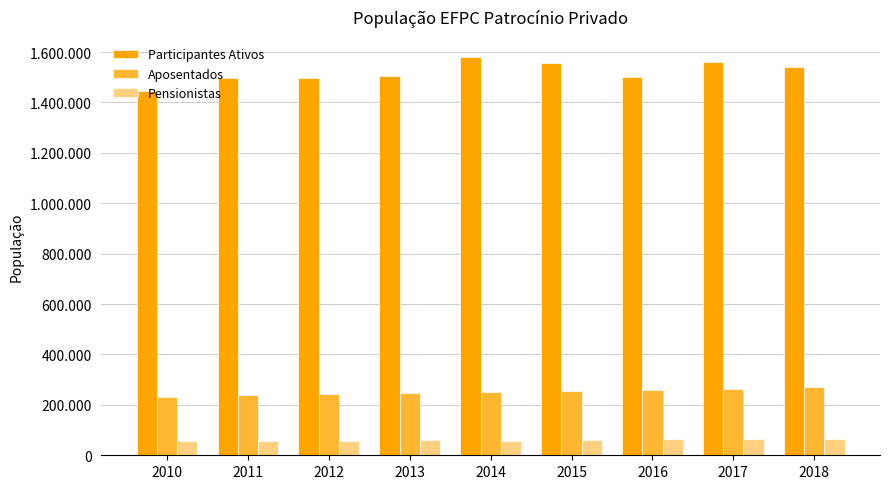

Does the chart contain stacked bars?

No